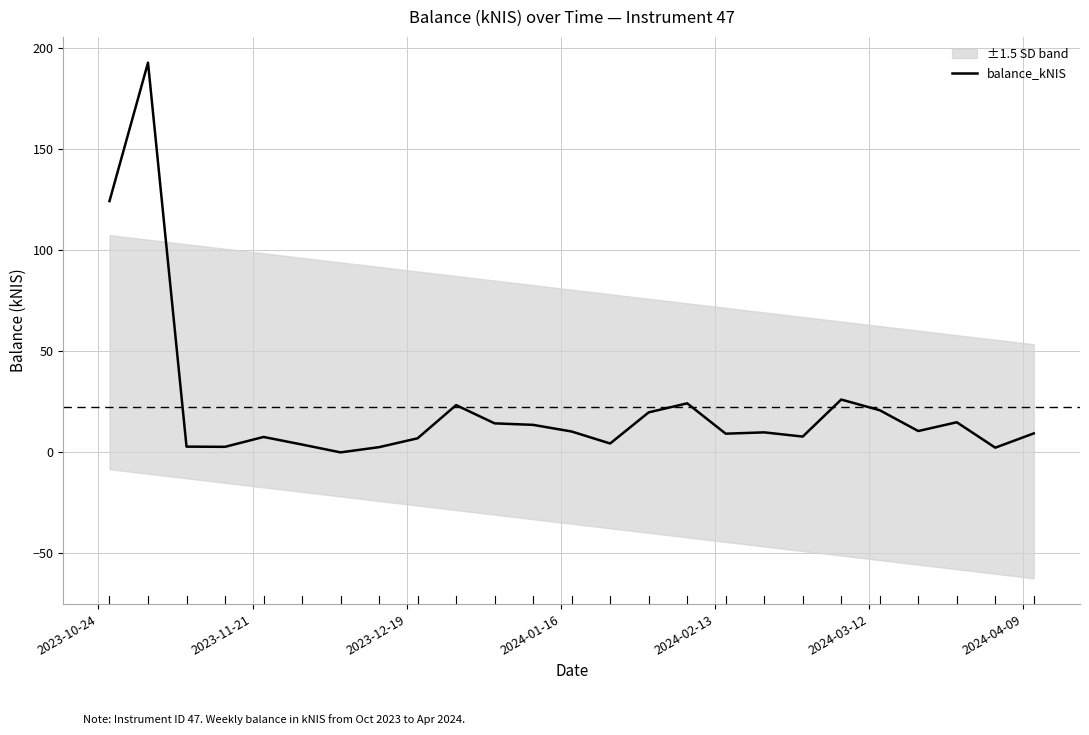

What is the average value?

22.6